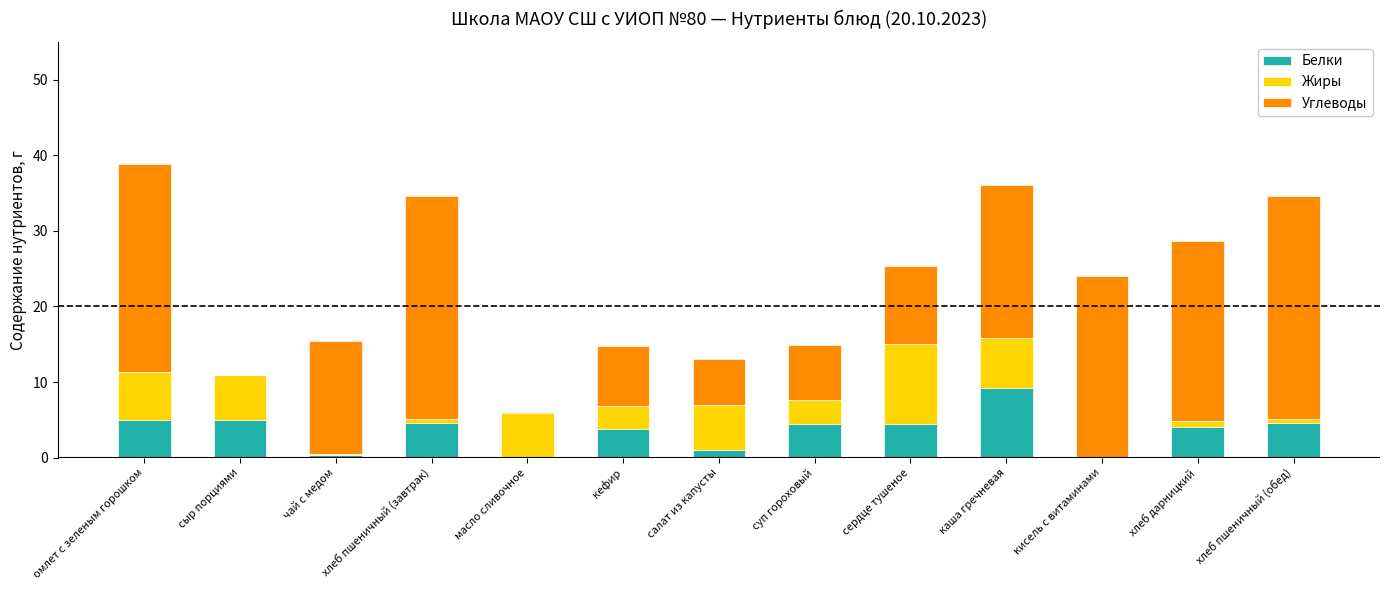

True or false: Белки has a value of 7.4 at сыр порциями.

False